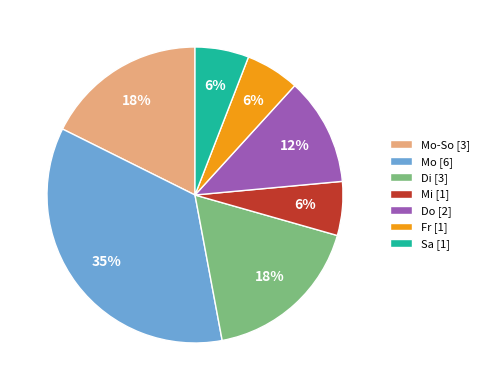

Count the number of slices in the pie.

7